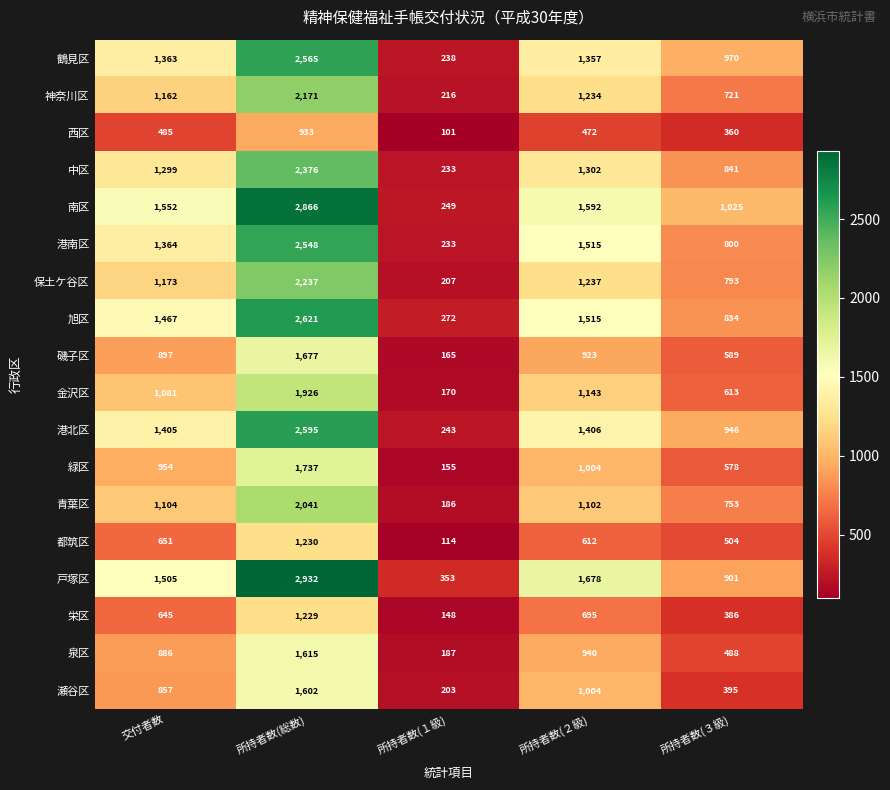

Which category has the lowest value across all series?

所持者数(１級)